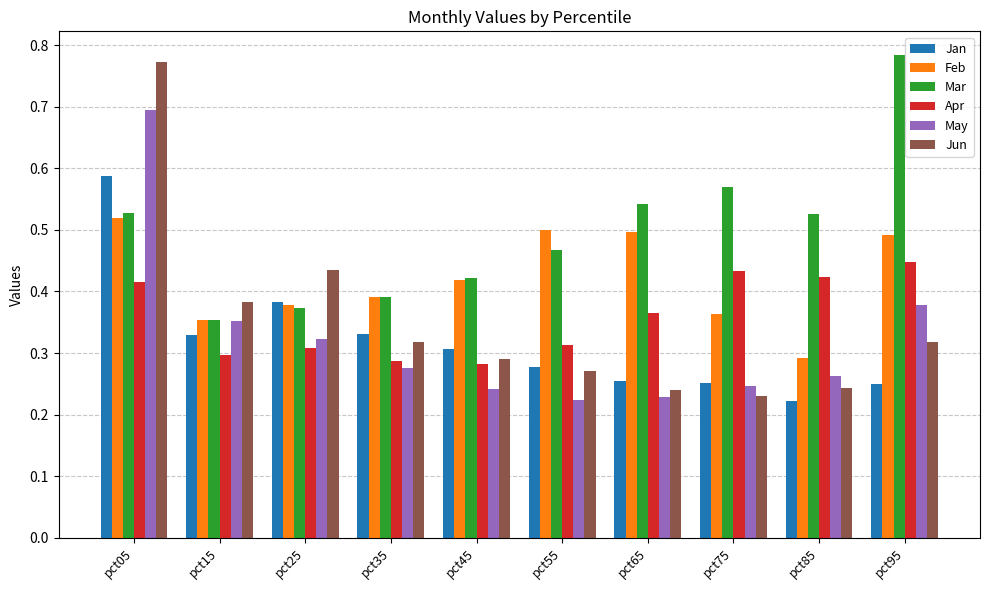

Which series has the largest range (max minus min)?

Jun